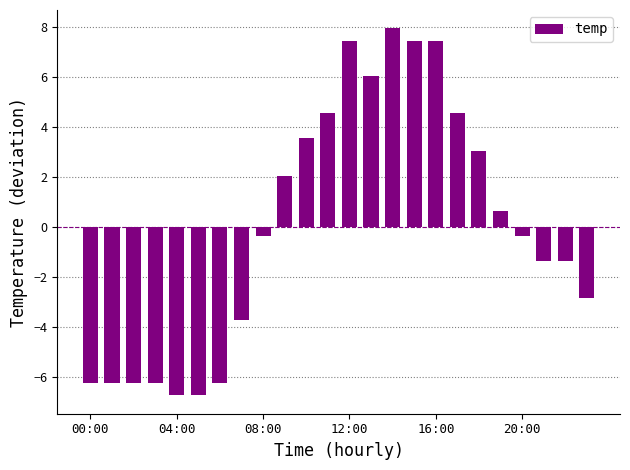

Does the chart contain stacked bars?

No